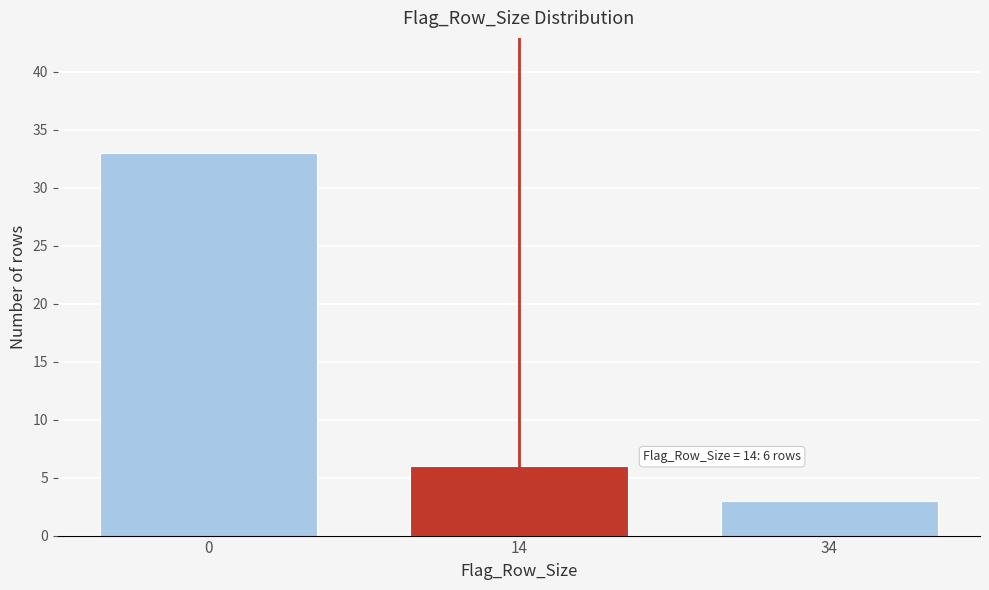

Reading right to left, extract all data points from this chart.

34=3	14=6	0=33